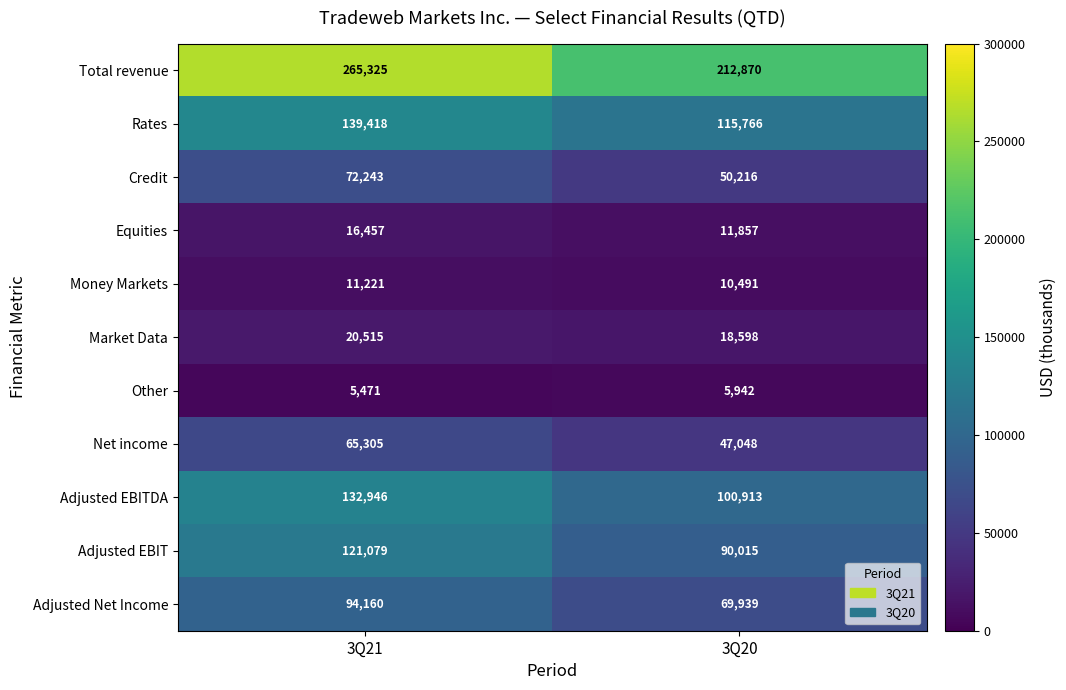

What is the sum of all Other values?

11413